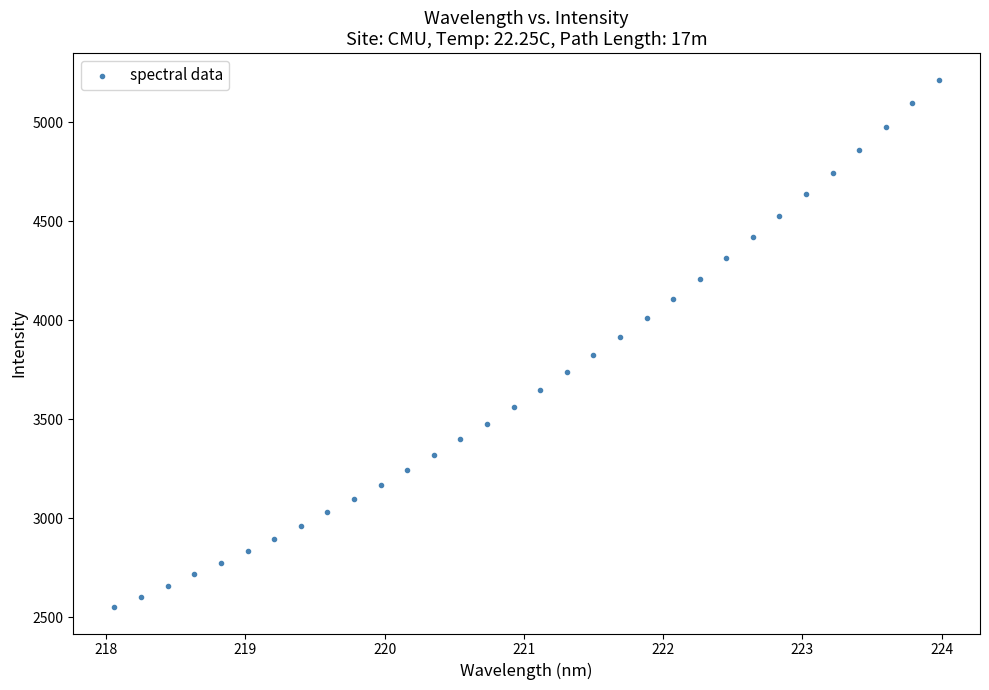

What is the range of Y values (max minus min)?

2664.5